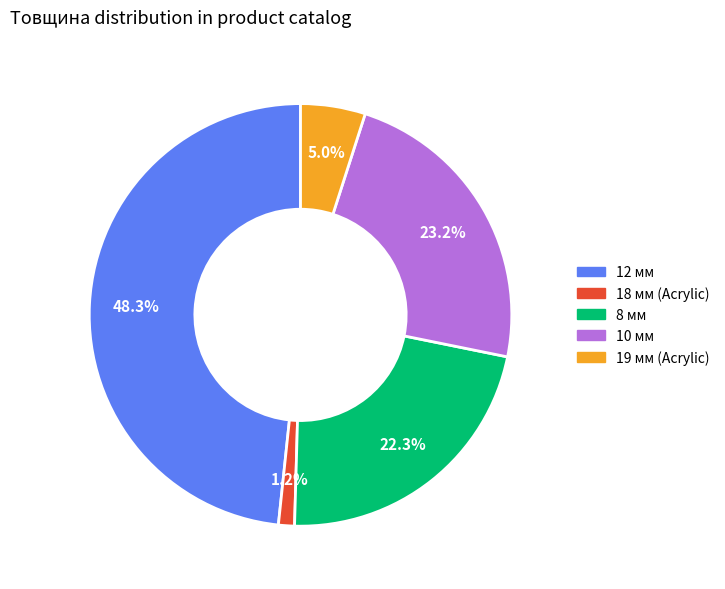

Does any single category account for the majority?

No